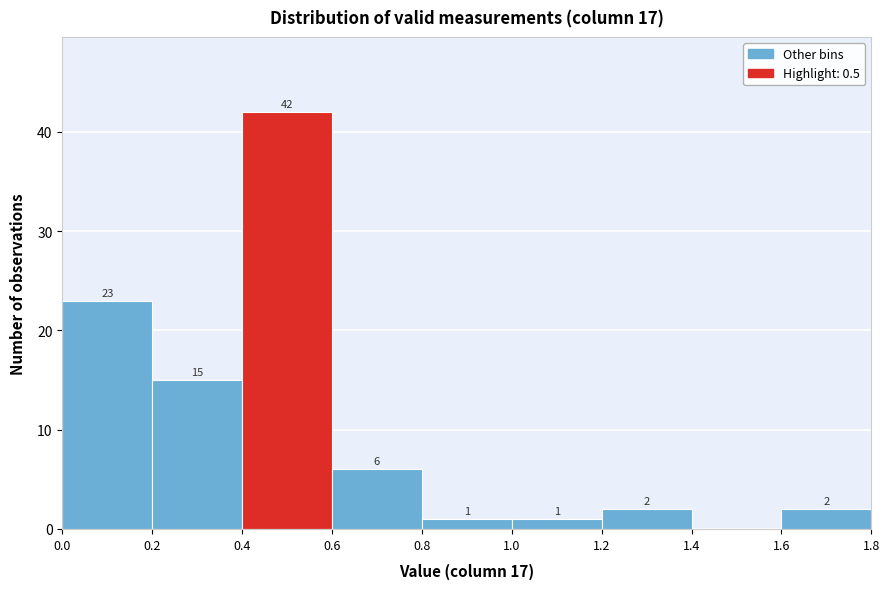

Over which range of the x-axis is the bar tallest?

0.4 to 0.6